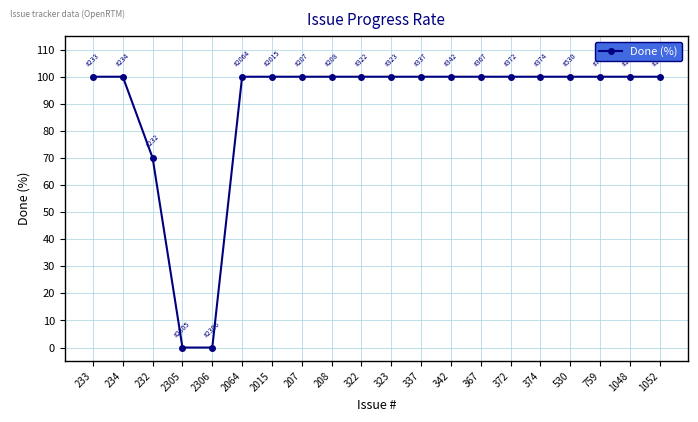

What is the sum of all values?

1770